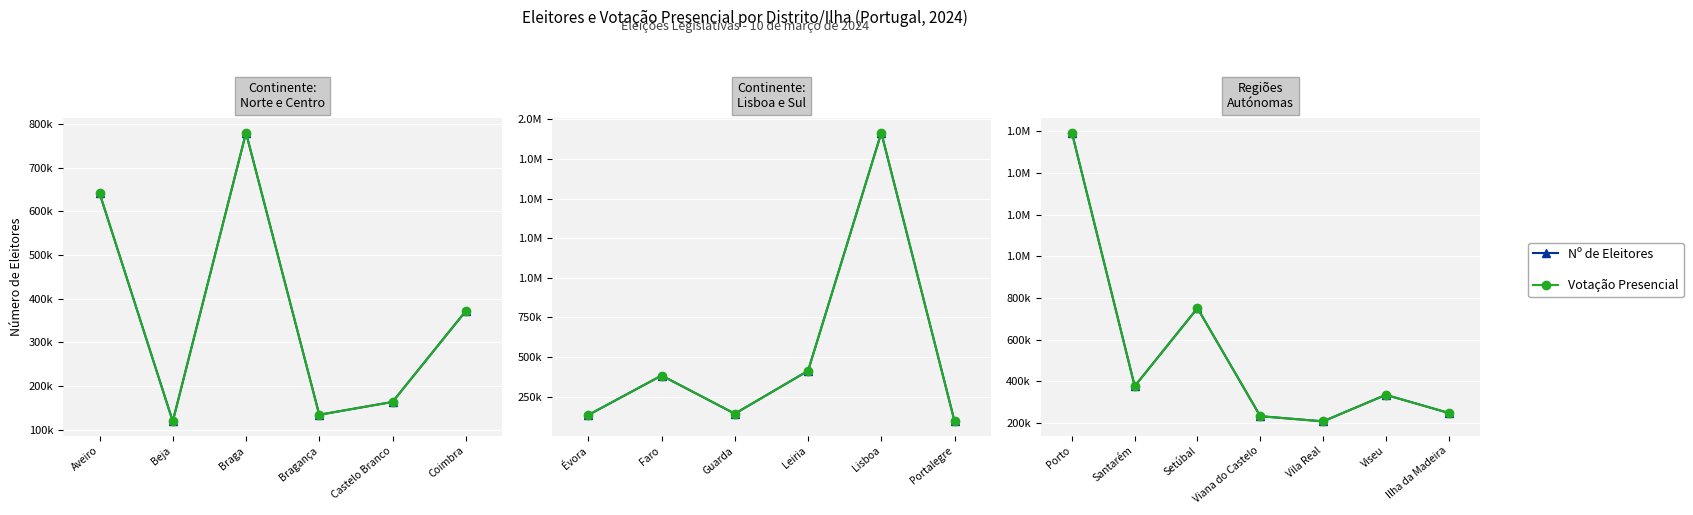

True or false: Nº de Eleitores has a value of 412290 at Viana do Castelo.

False